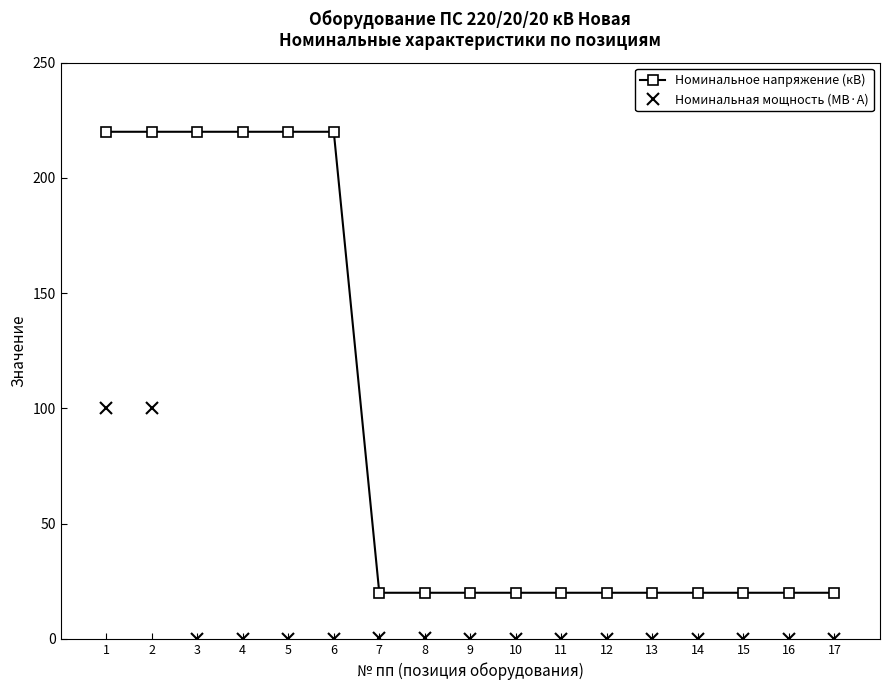

What is the minimum value for Номинальное напряжение (кВ)?

20.0